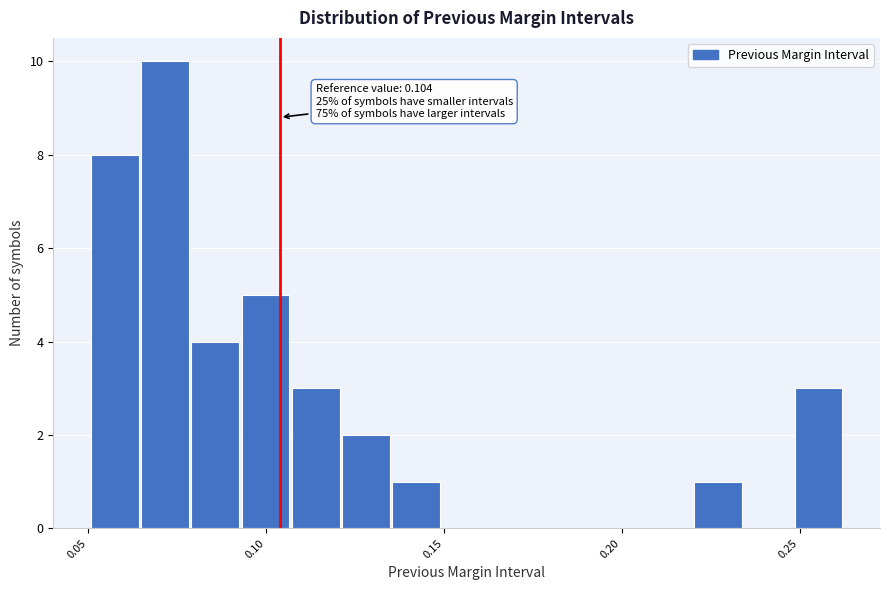

Around what value on the x-axis is the tallest bar? Give the approximate position of its centre, as read against the axis.

0.070